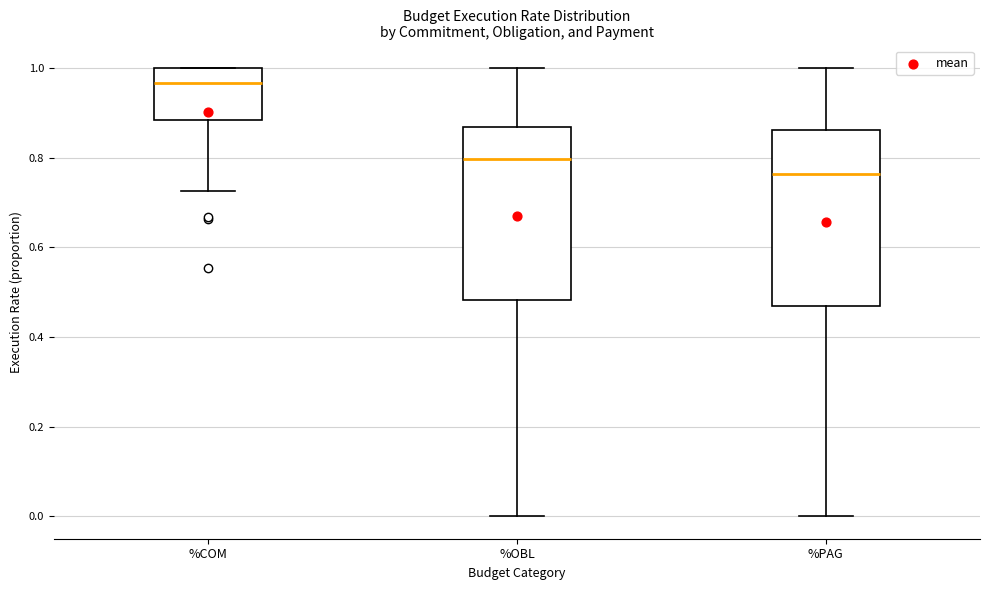

Reading left to right, transcribe this box plot: for each box, give where its median line is, the range the box spans, and where its two whiskers end, as read against the y-axis. The values are not printed on the chart, so give them approximately, as read against the axis.

%COM: median 0.96, box 0.88 to 1.00, whiskers 0.72 to 1.00
%OBL: median 0.80, box 0.48 to 0.86, whiskers 0.00 to 1.00
%PAG: median 0.76, box 0.46 to 0.86, whiskers 0.00 to 1.00